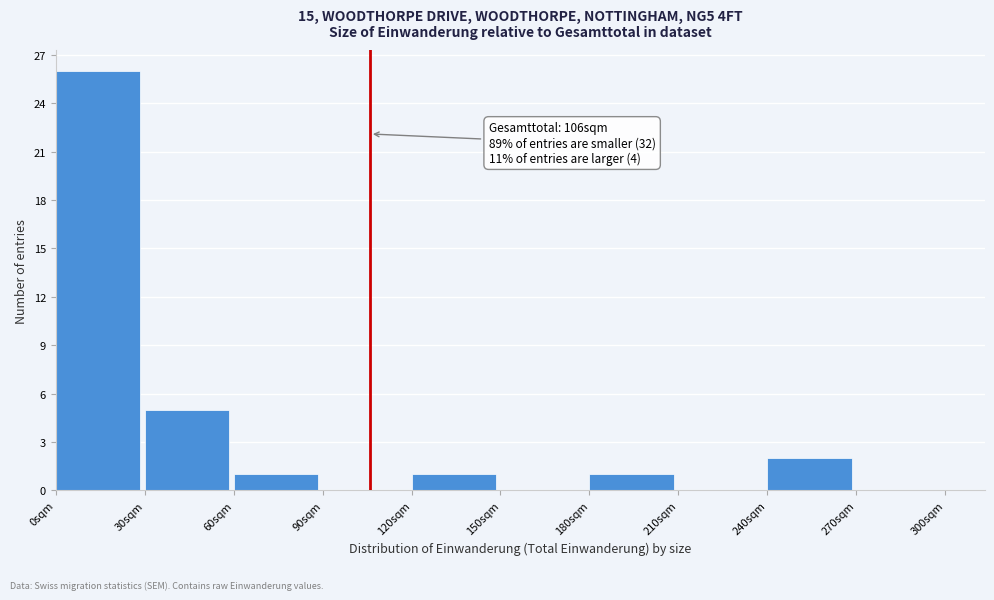

Over which range of the x-axis is the bar tallest?

0 to 30